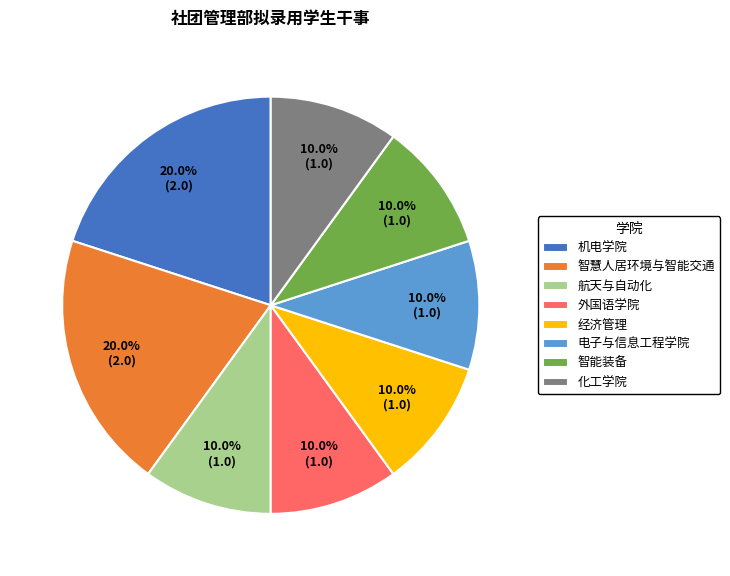

What portion of the pie excludes 航天与自动化?

90.0%